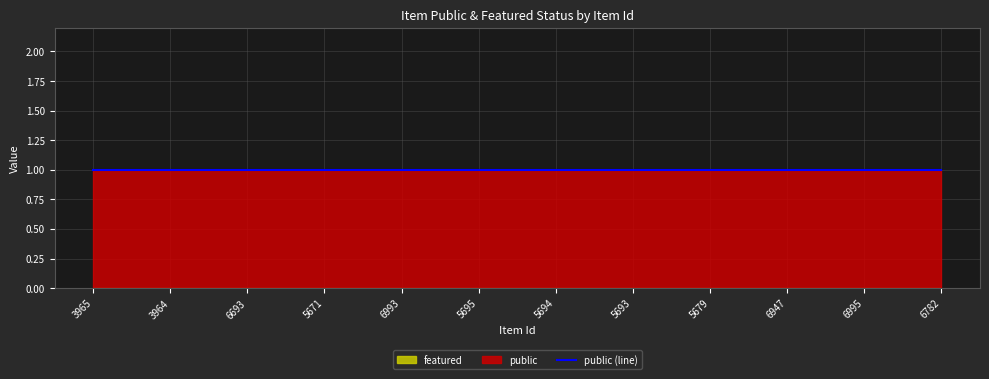

Which series has the largest total across all categories?

public